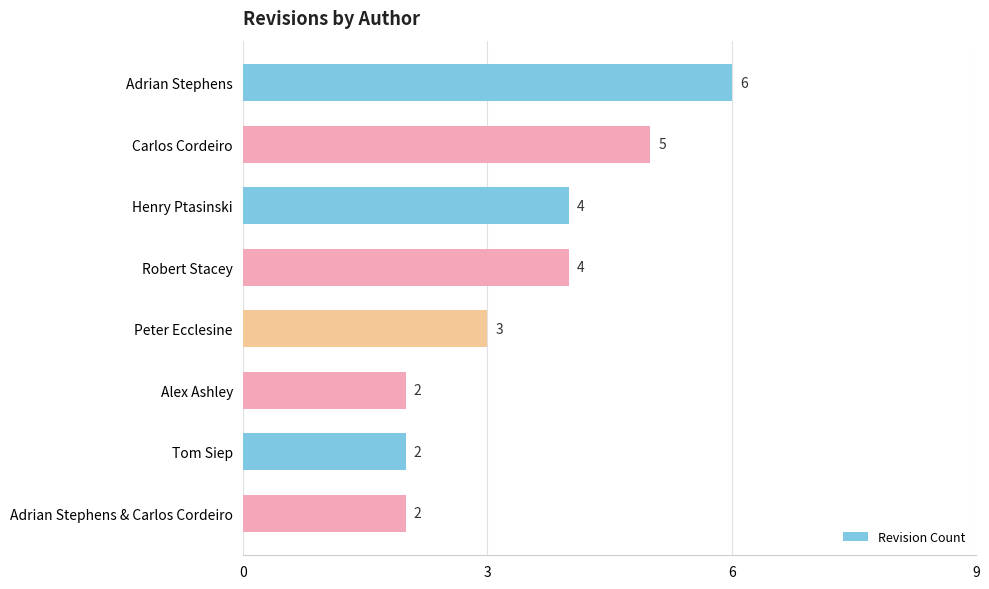

True or false: the data shows 4 at Robert Stacey.

True